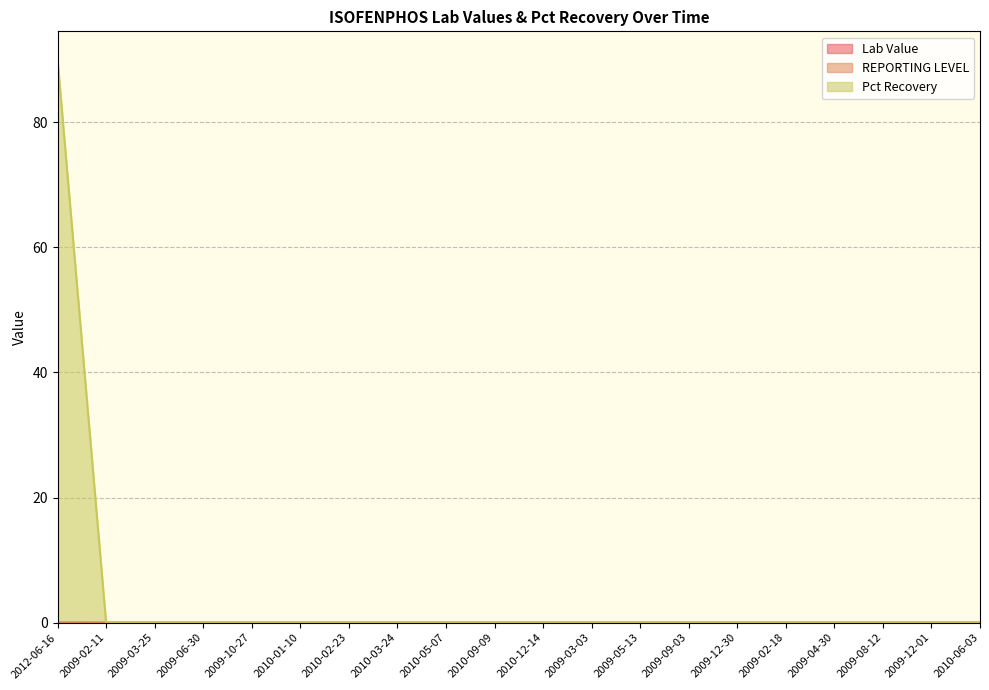

True or false: REPORTING LEVEL and Pct Recovery cross at least once.

False